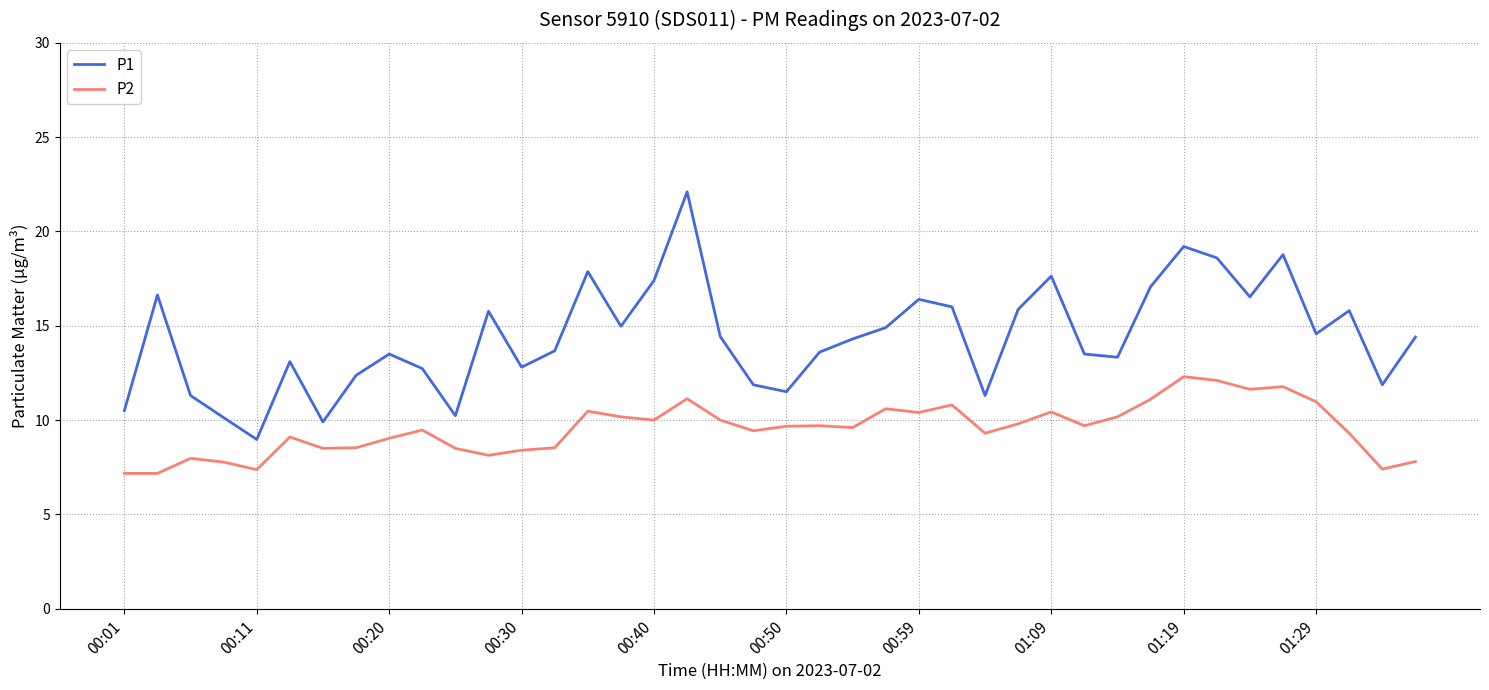

In P1, how many points are higher than both neighbors (excluding endpoints)?

11